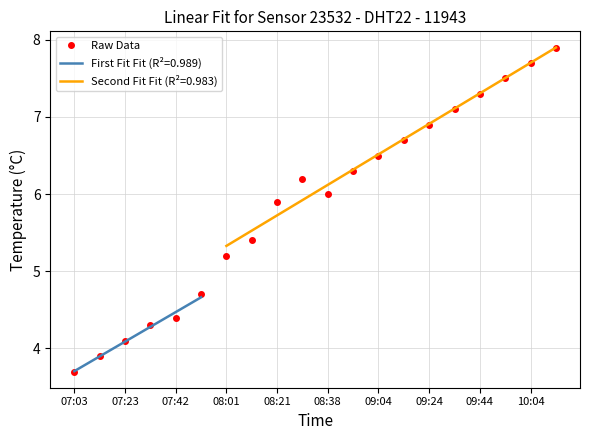

Where is Raw Data nearest to the value 5?

08:01